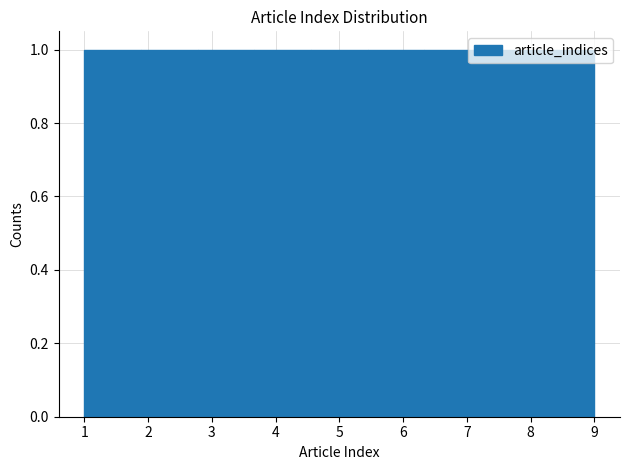

How tall is the bar that spans 3.7 to 4.6 on the x-axis? Neither the bar edges nor the heights are printed on the chart, so give them approximately, as read against the axes.

1